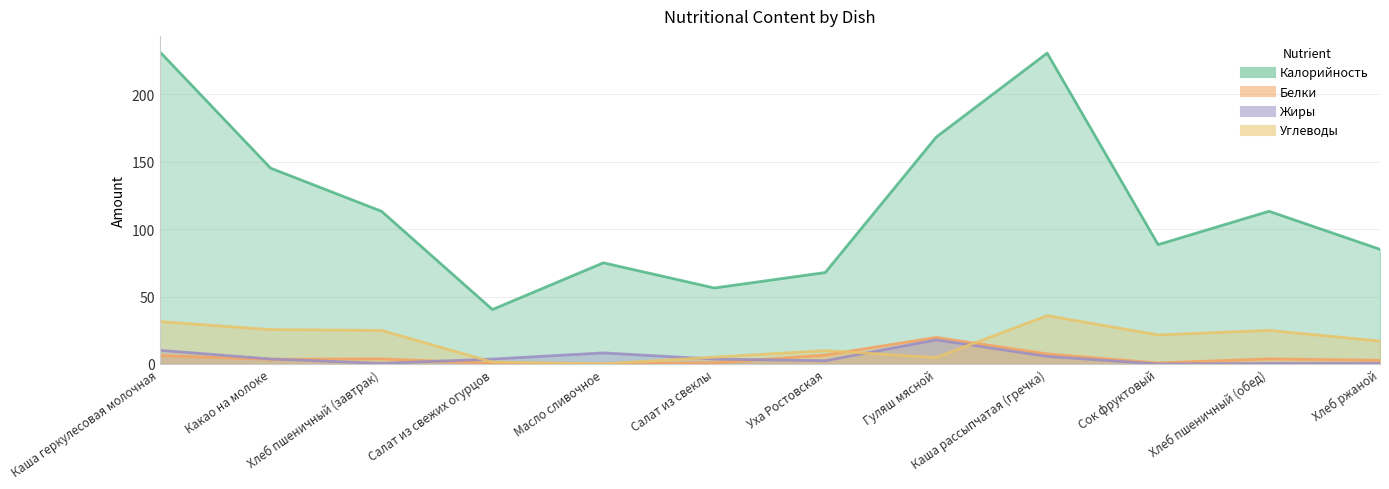

True or false: Белки has a value of 6.1 at Хлеб пшеничный (обед).

False